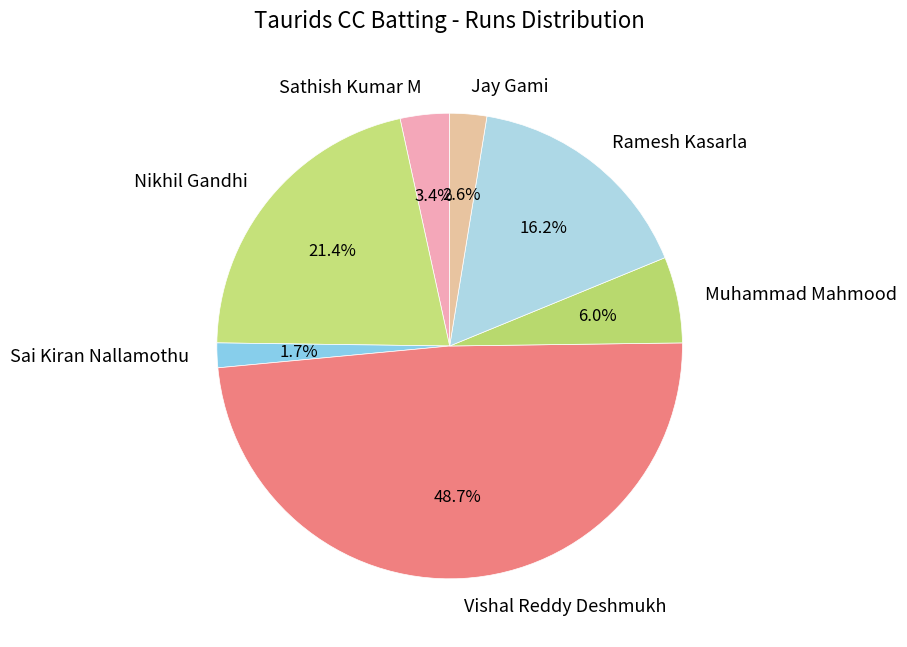

What is the largest slice in the pie chart?

Vishal Reddy Deshmukh